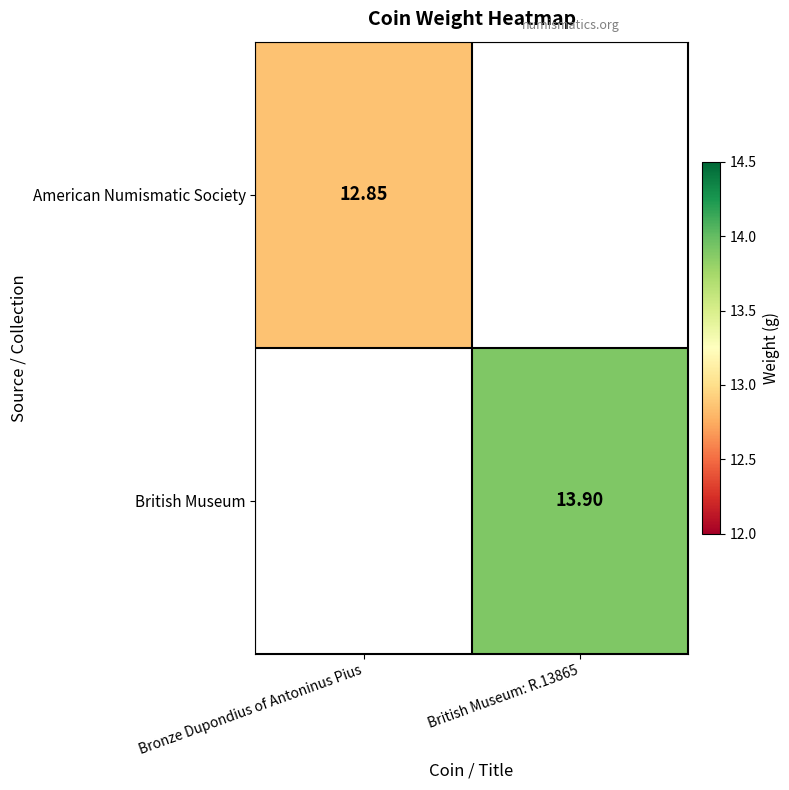

List the series in order of their peak value, lowest first.

American Numismatic Society, British Museum